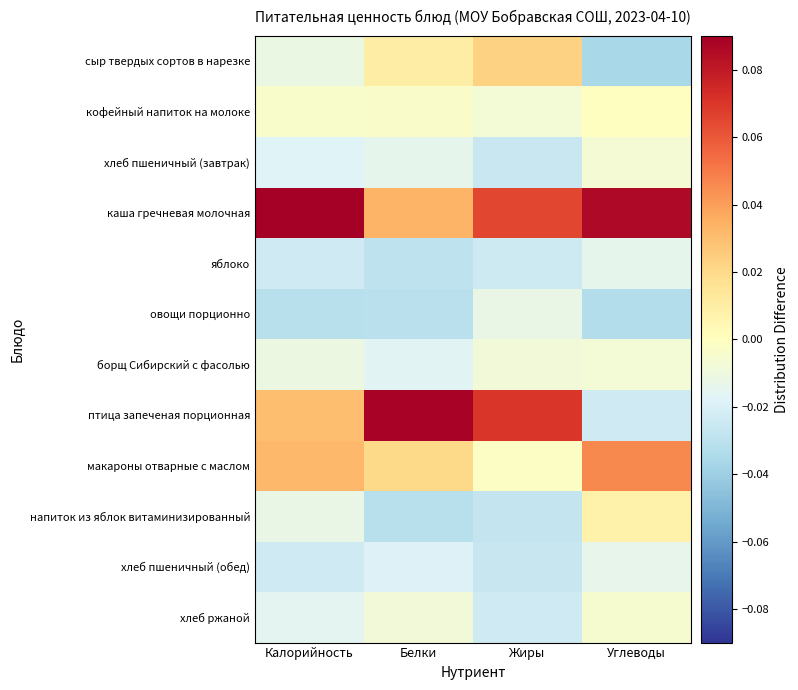

What is the difference between the highest and lowest values at Белки?

0.1